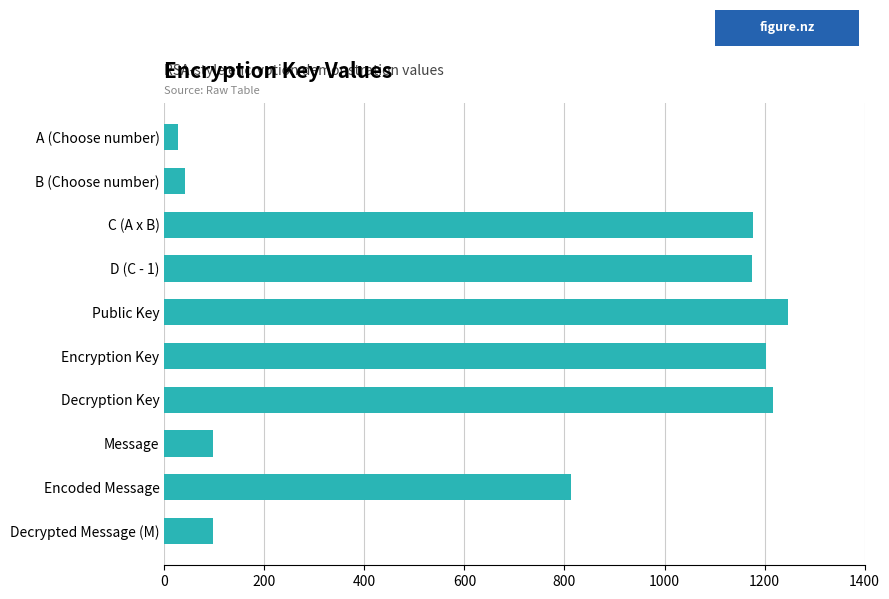

What is the label of the 6th bar from the bottom?

Public Key